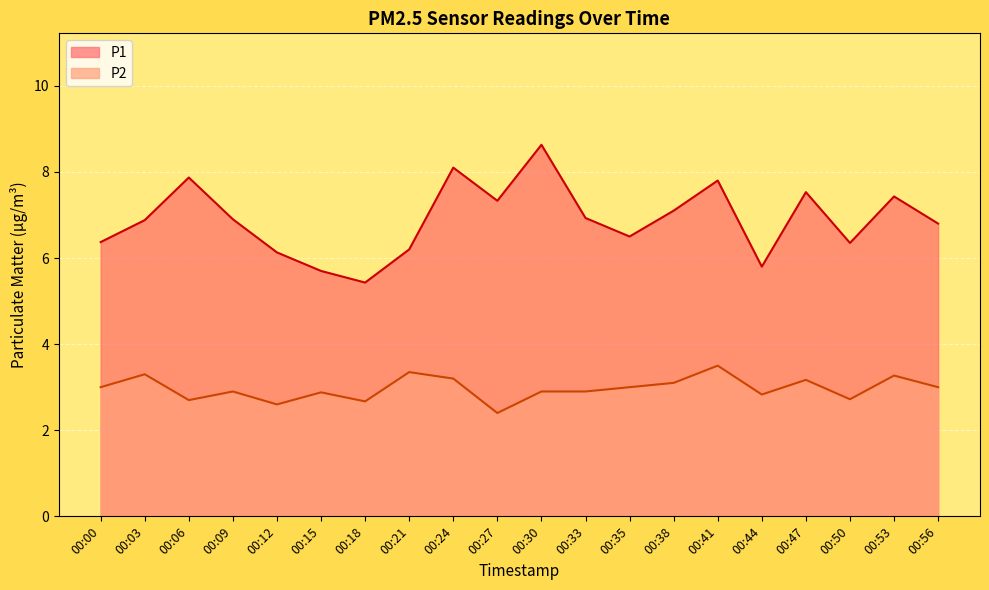

Which series has the widest spread of values?

P1